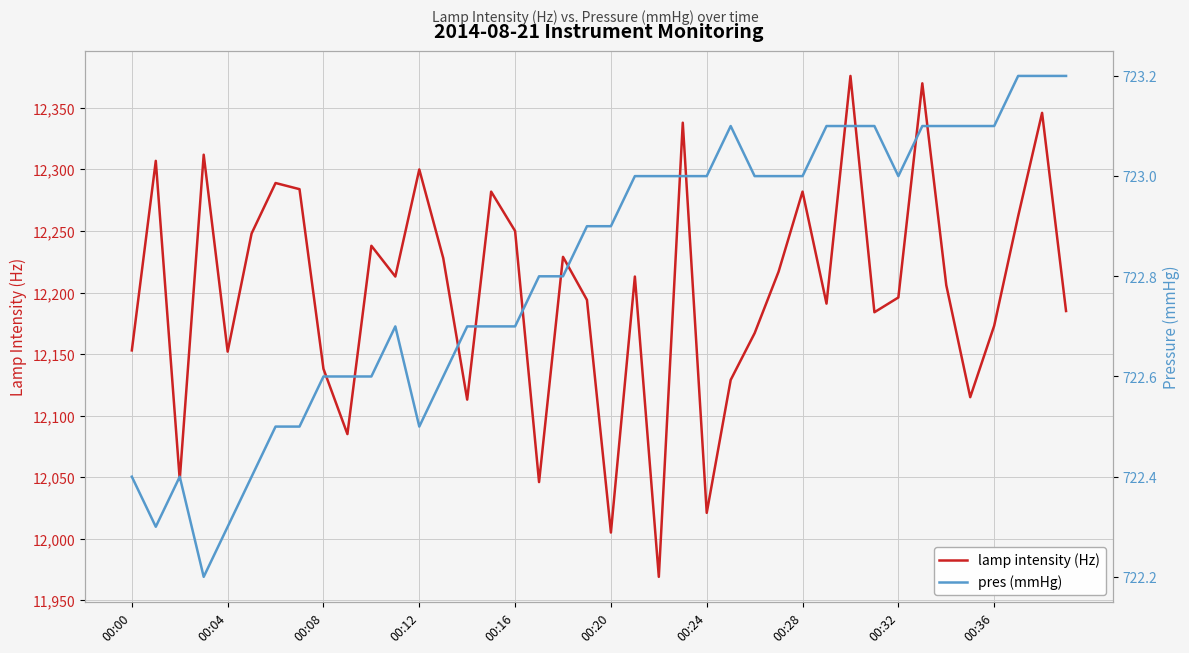

Which category has the lowest value in the lamp intensity (Hz) series?

22